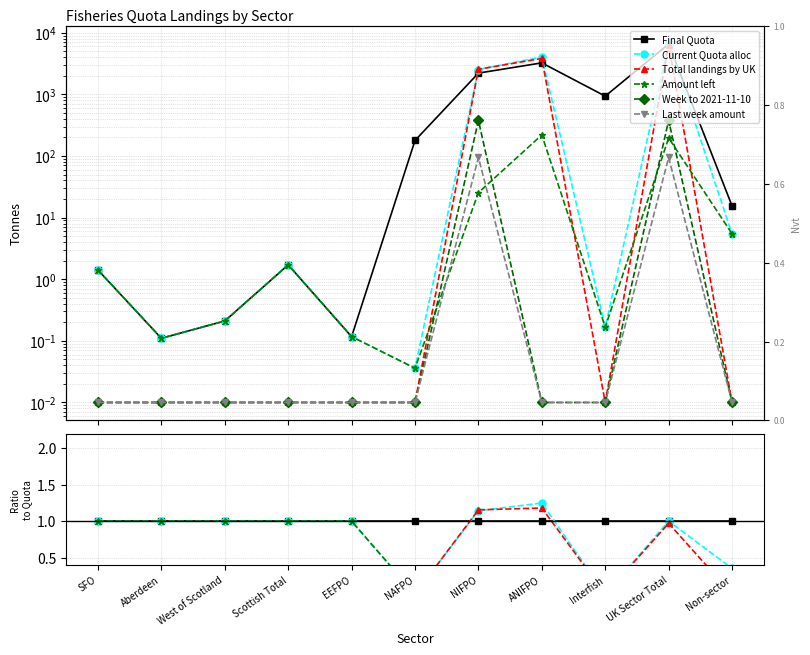

Count the number of categories in the chart.

11